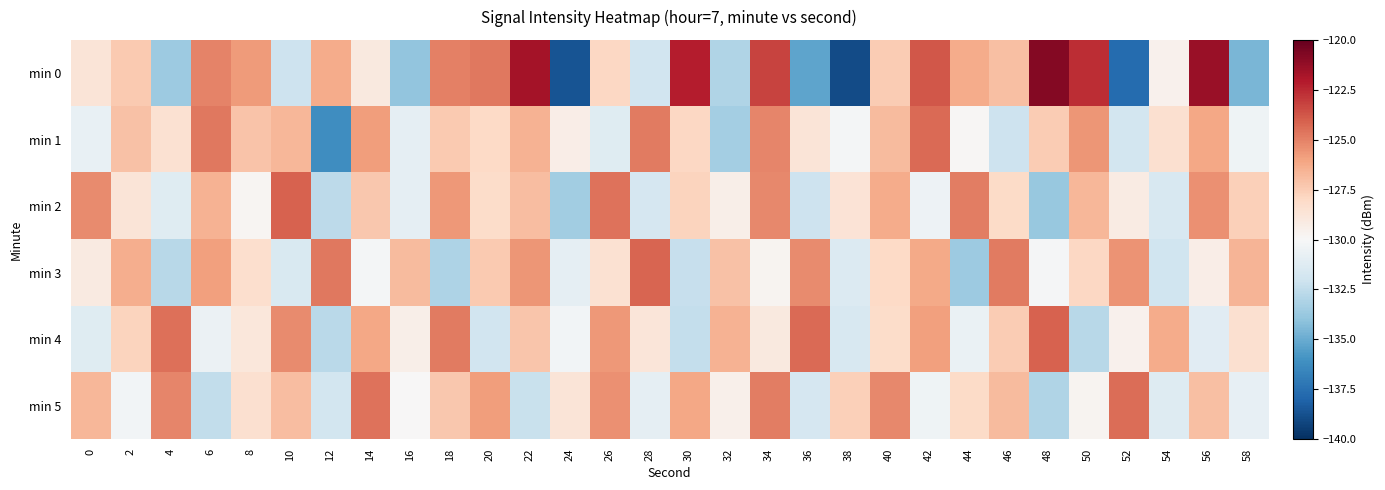

Rank the series at 18 from lowest to highest value.

min 3, min 1, min 5, min 2, min 0, min 4